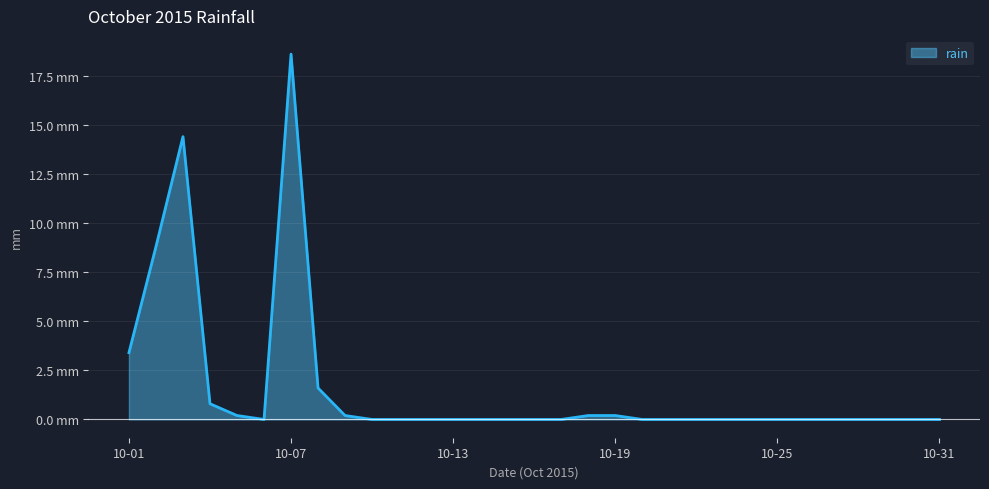

Is this an area chart (filled region under the line)?

Yes